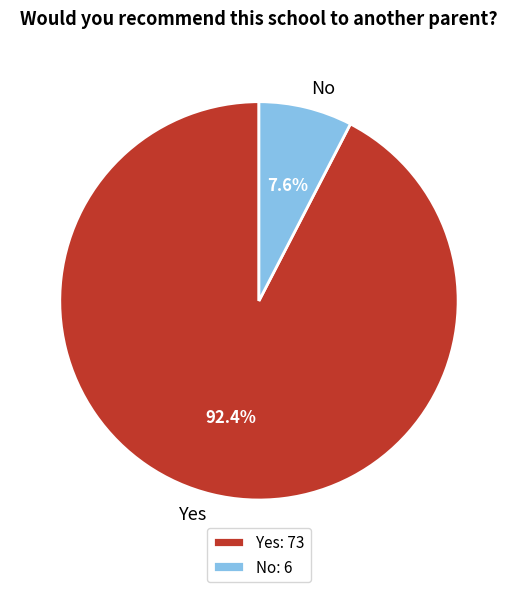

To the nearest percent, what percentage of the pie is No?

8%